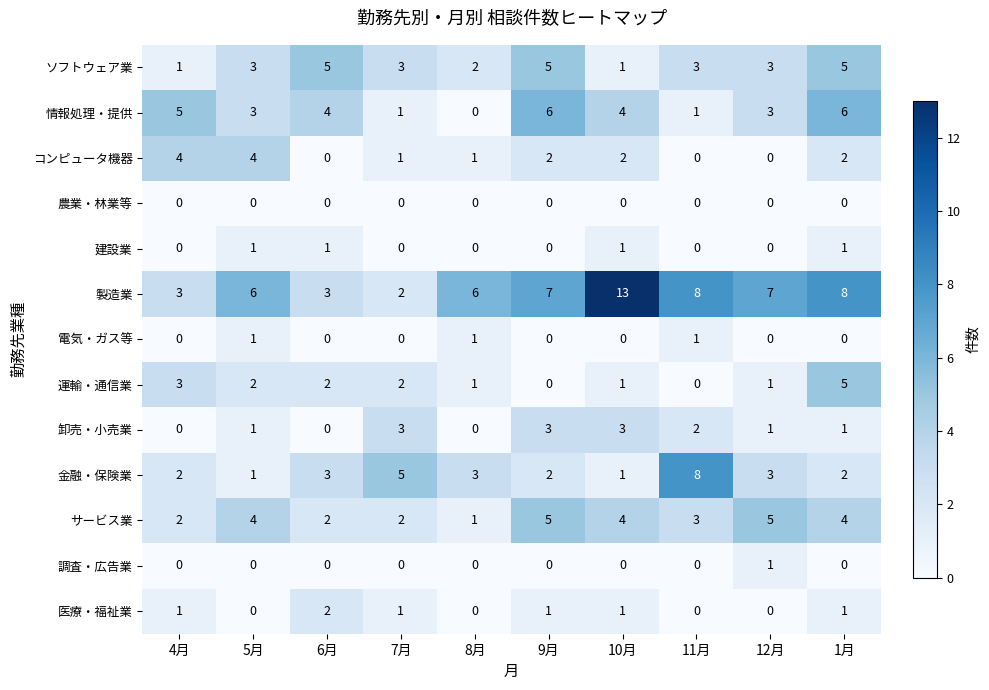

How many distinct data groups are displayed?

13